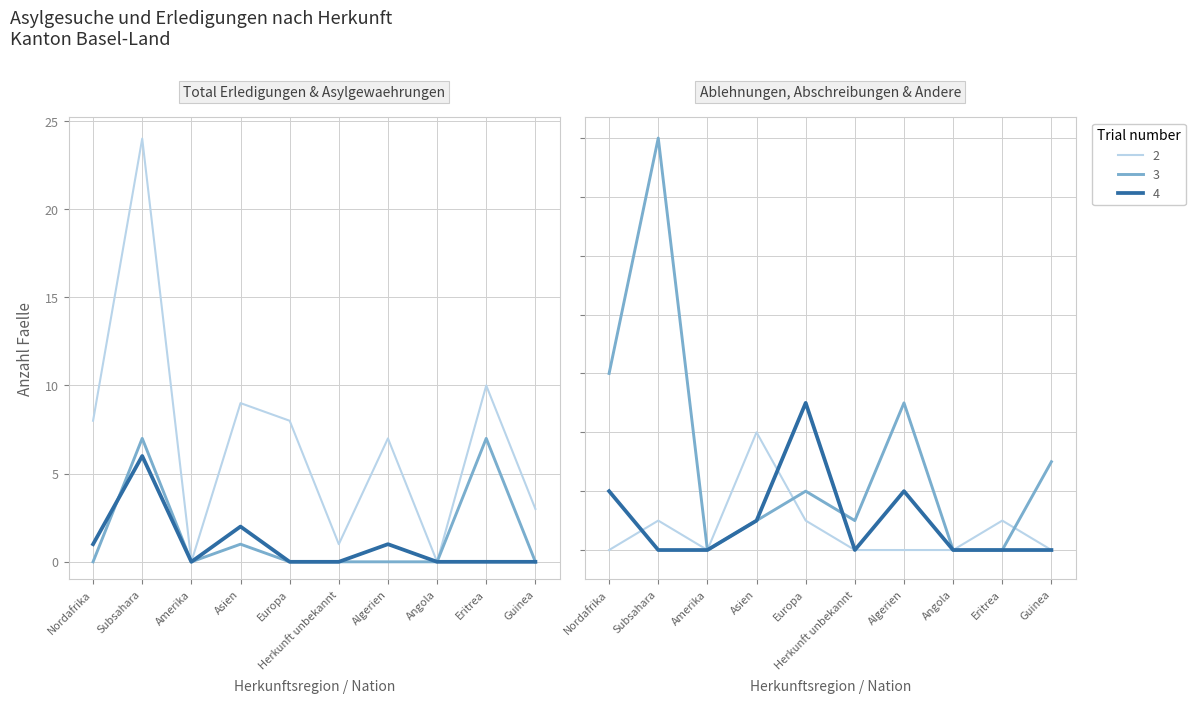

Reading right to left, list all the values displayed in this chart.

Total Erledigungen: 3	10	0	7	1	8	9	0	24	8
Asylgewaehrungen: 0	7	0	0	0	0	1	0	7	0
Wiederaufnahmen: 0	0	0	1	0	0	2	0	6	1
Ablehnungen ohne VA: 0	1	0	0	0	1	4	0	1	0
Abschreibungen: 3	0	0	5	1	2	1	0	14	6
Andere Erledigungen: 0	0	0	2	0	5	1	0	0	2